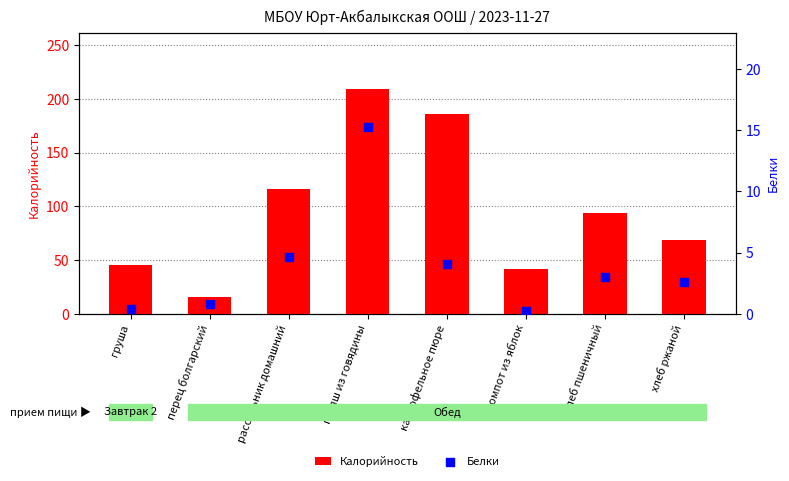

Which series has the largest total across all categories?

Калорийность